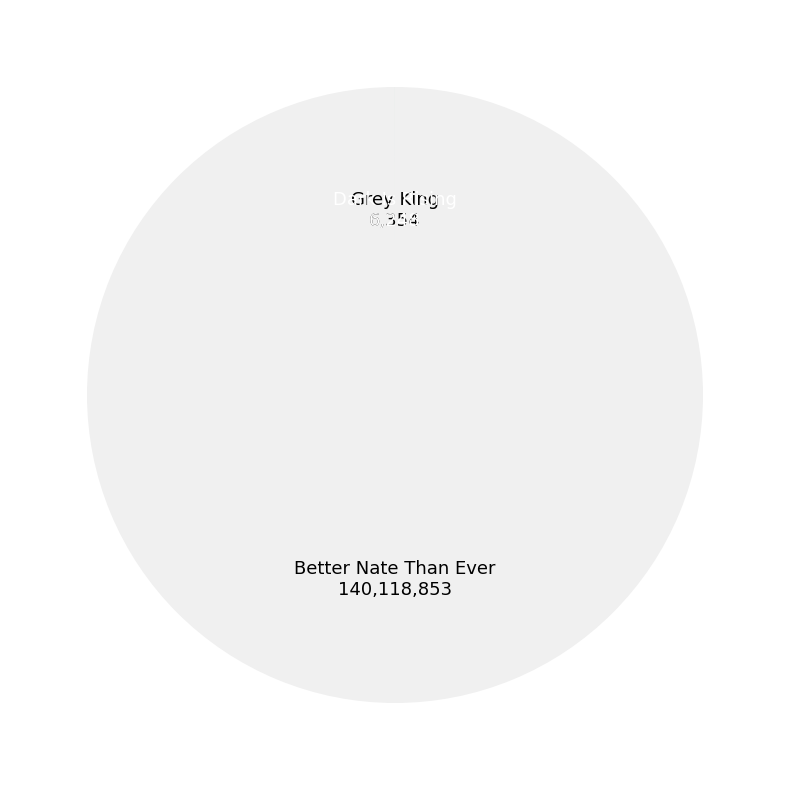

What is the largest slice in the pie chart?

Better Nate Than Ever 140,118,853